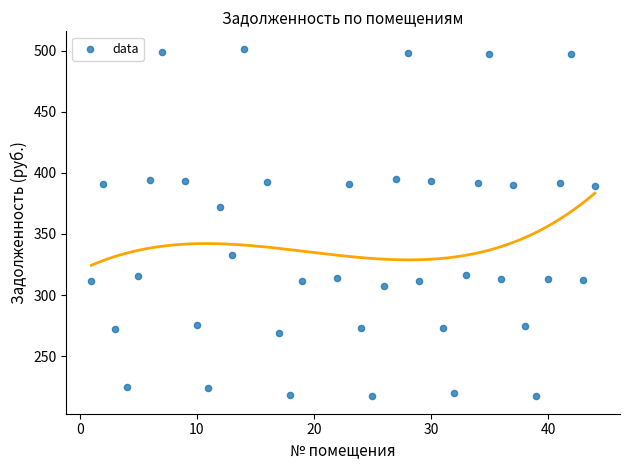

What Y value in the scatter plot is closest to 359?

372.2